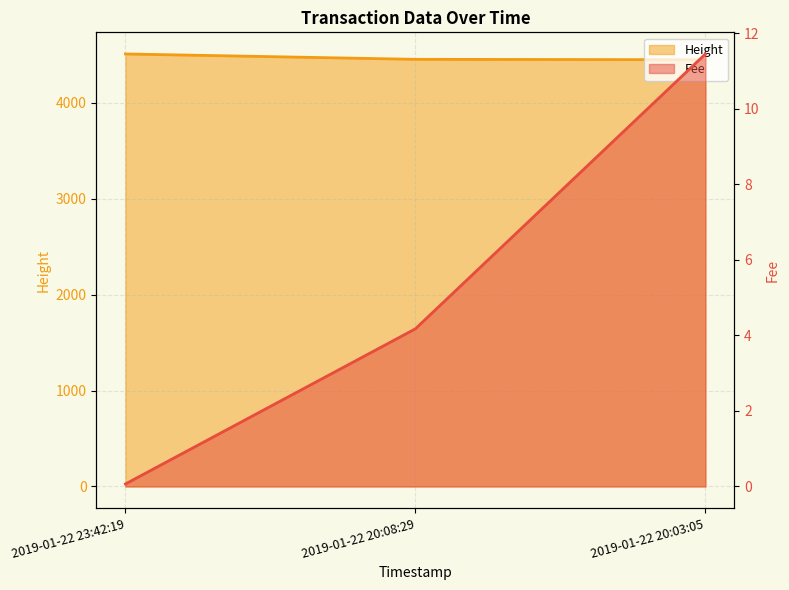

How many categories are shown in the chart?

3